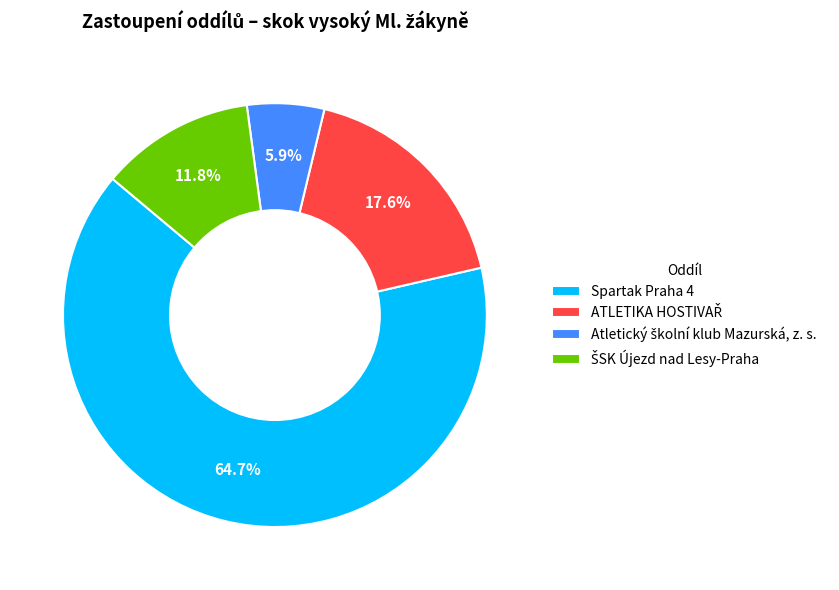

Is there a majority slice in this chart?

Yes